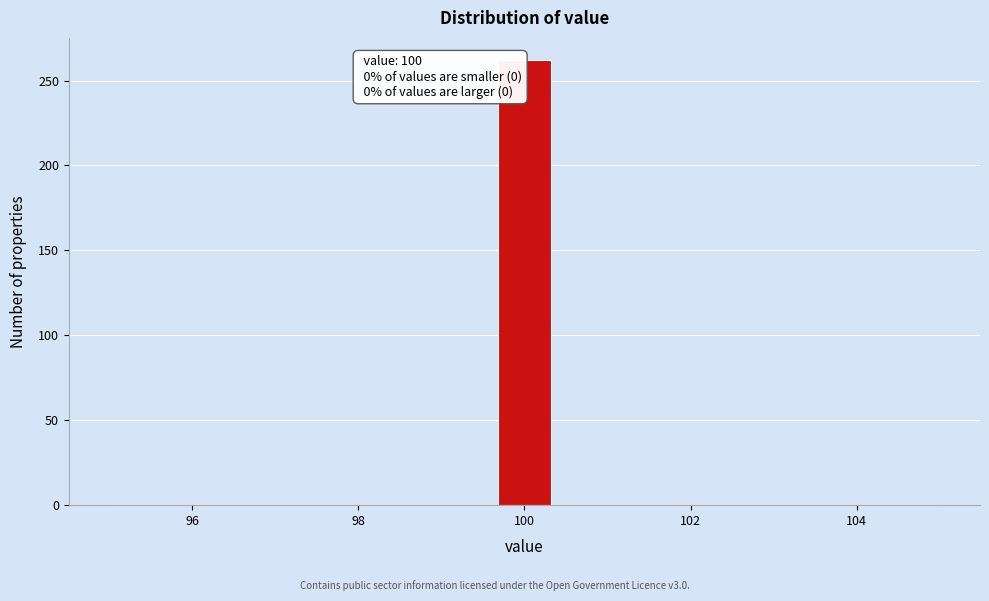

Read against the x-axis, roughly where is the centre of the tallest bar?

100.0